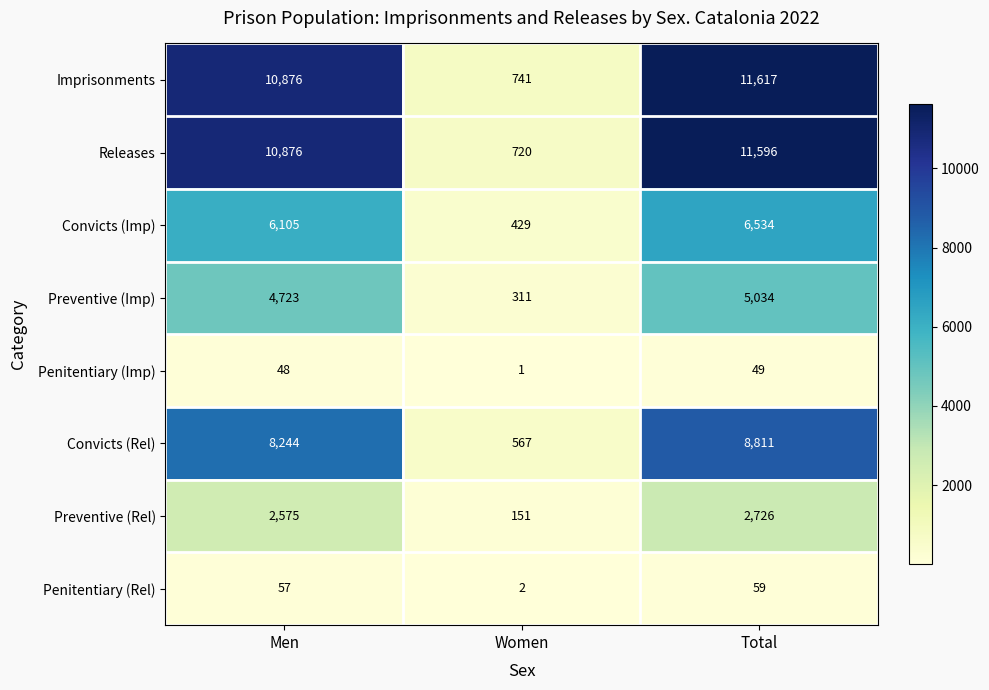

What is the spread (max minus min) of values at Total?

11568